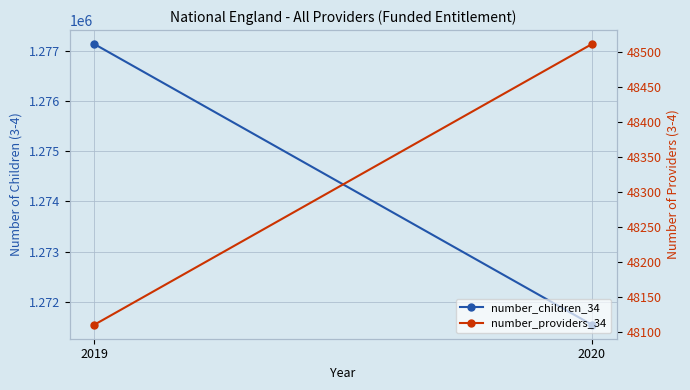

At which category does the chart reach its peak across all series?

2019